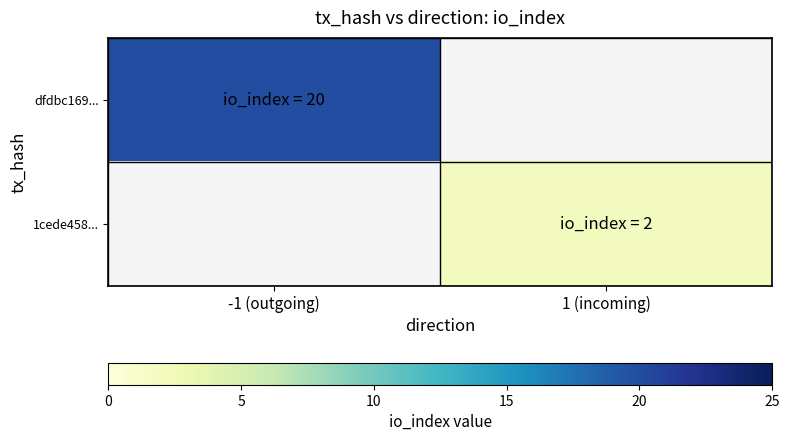

Which label corresponds to the largest value in the chart?

-1 (outgoing)